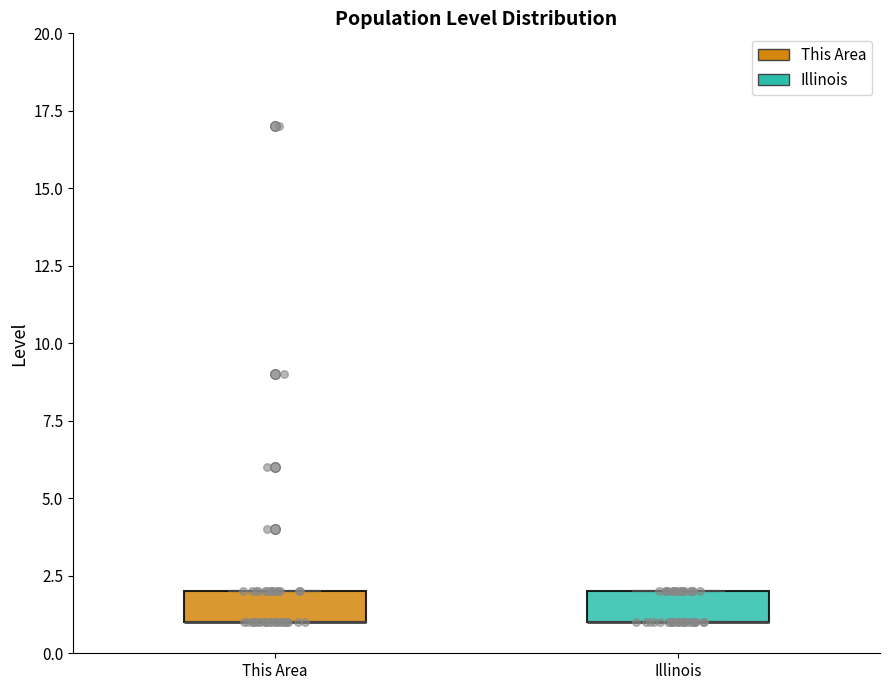

Reading left to right, read every box against the y-axis: the position of its median line, the range the box covers, and the ends of its whiskers. The values are not printed on the chart, so give them approximately, as read against the axis.

This Area: median 1 (drawn on the box's lower edge), box 1 to 2, whiskers 1 to 2
Illinois: median 1 (drawn on the box's lower edge), box 1 to 2, whiskers 1 to 2